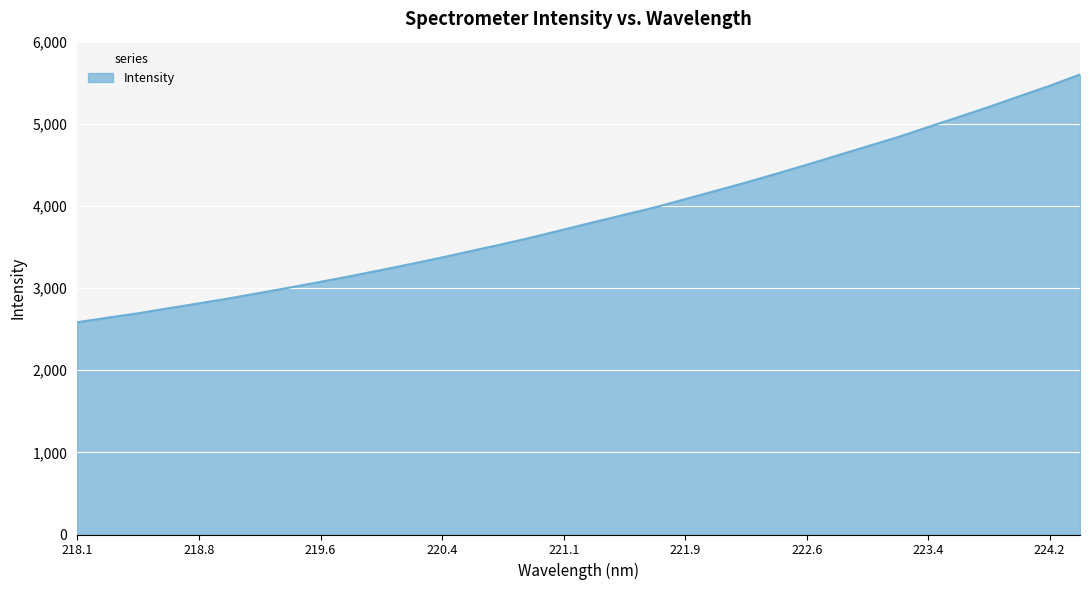

What is the maximum value shown in the chart?

5600.4